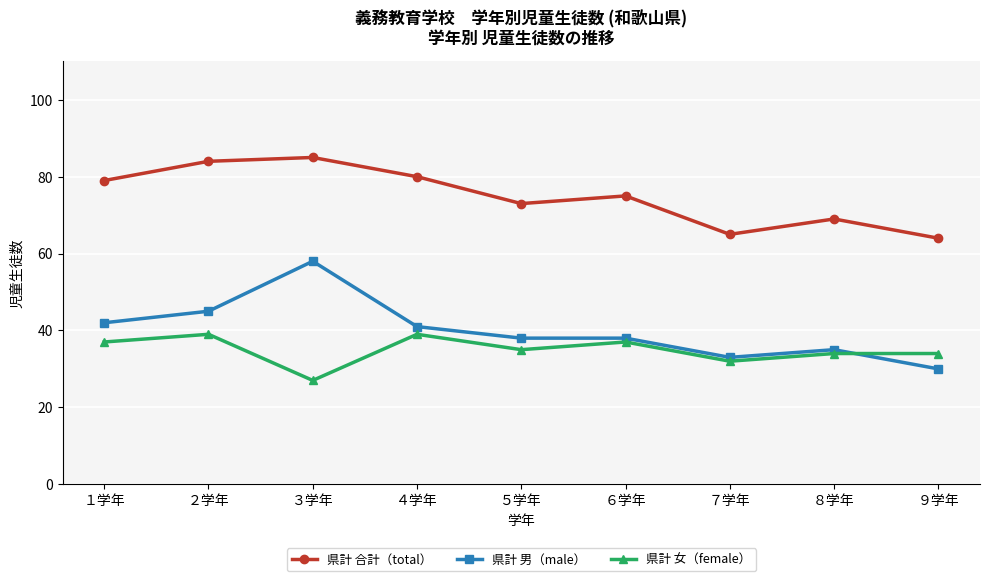

At which category does the chart reach its peak across all series?

３学年